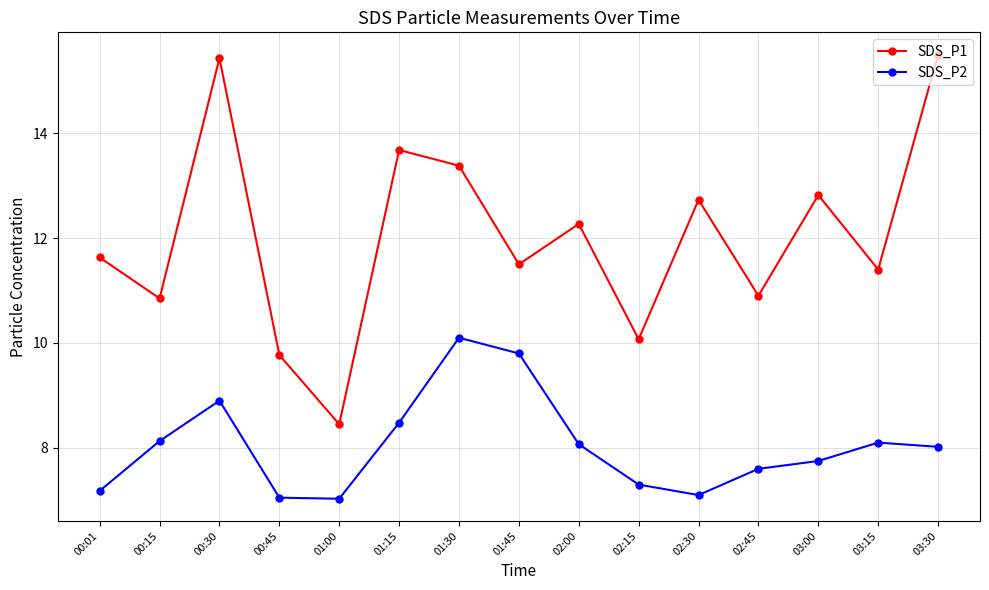

What is the difference between the SDS_P2 values at 01:00 and 02:30?

0.1